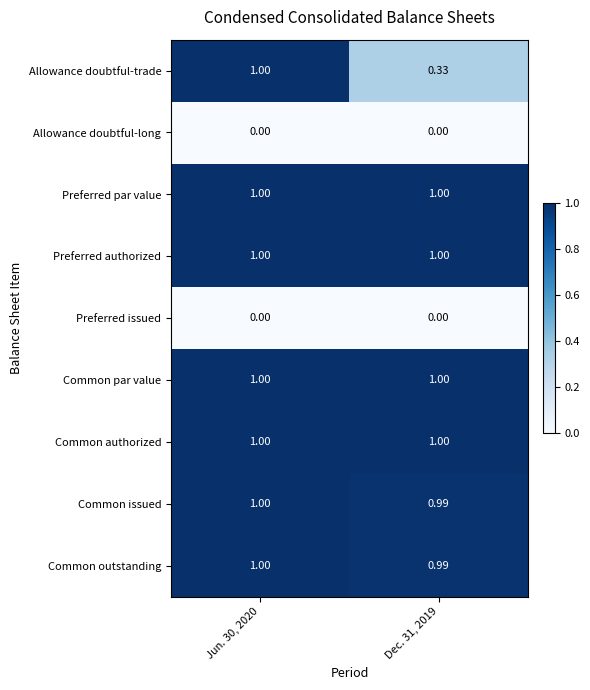

At how many categories does at least one series exceed 0?

2